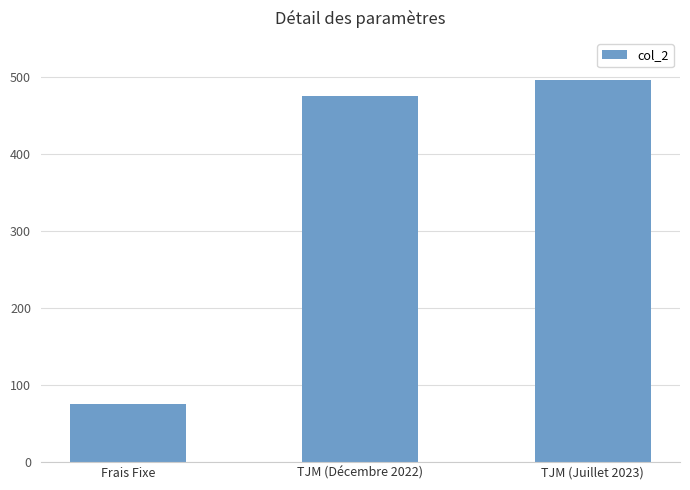

What position from the left is TJM (Décembre 2022)?

2